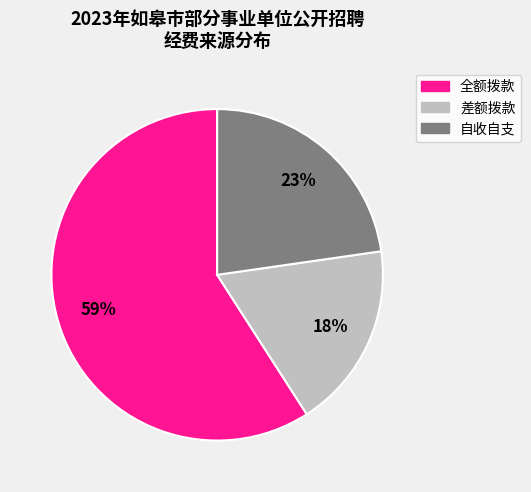

Is the sum of 自收自支 and 全额拨款 greater than half?

Yes